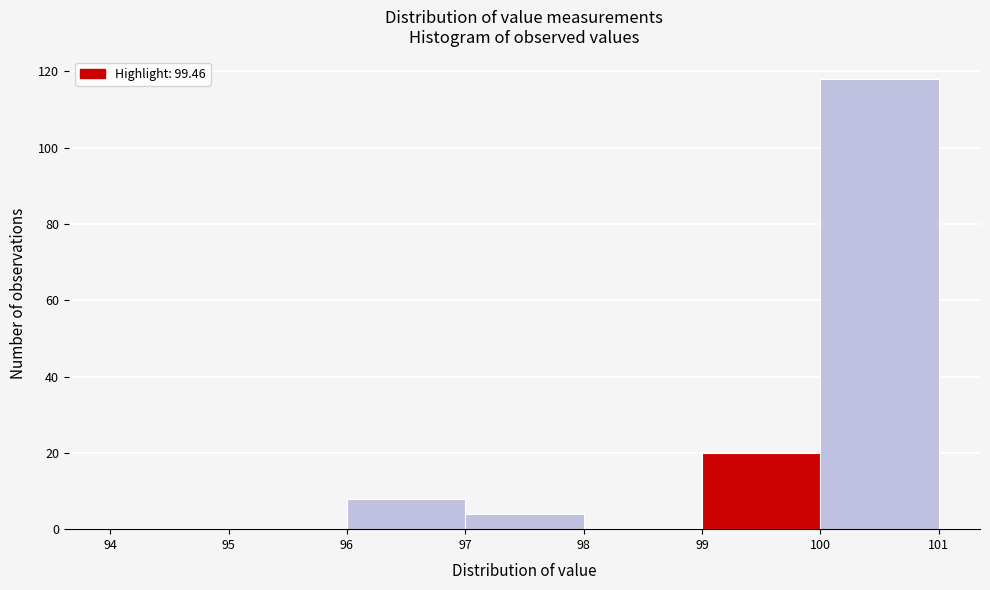

Reading left to right, transcribe this chart: for each bar, give the range it covers on the x-axis and its height. The values are not printed on the chart, so give them approximately, as read against the axis.

94 to 95: 0
95 to 96: 0
96 to 97: 8
97 to 98: 4
98 to 99: 0
99 to 100: 20
100 to 101: 118